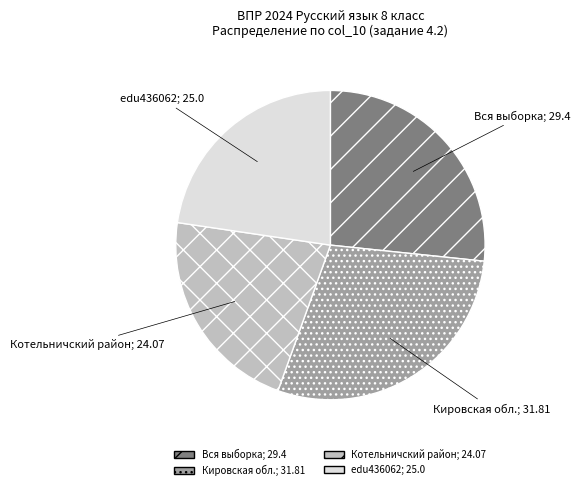

Which category has the smallest portion of the pie?

Котельничский район